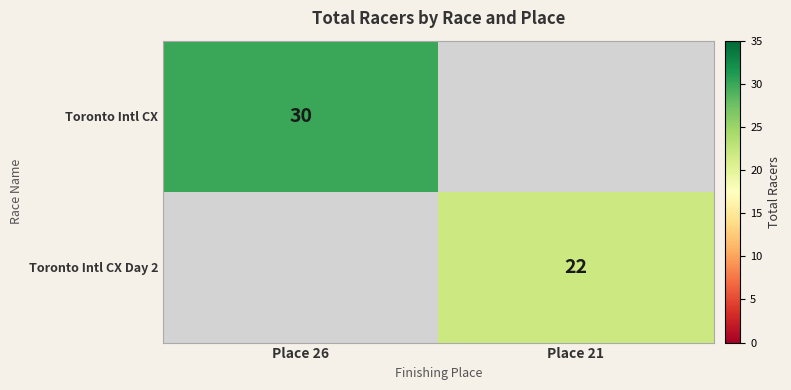

Is it true that Toronto Intl CX equals 30 at Place 26?

True